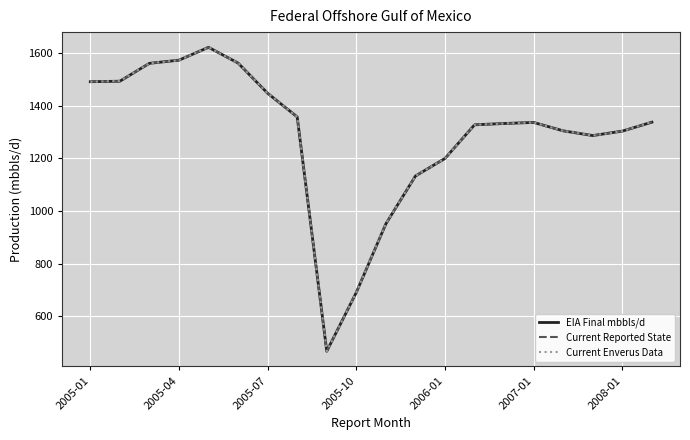

Does the chart display data point markers on the line(s)?

No